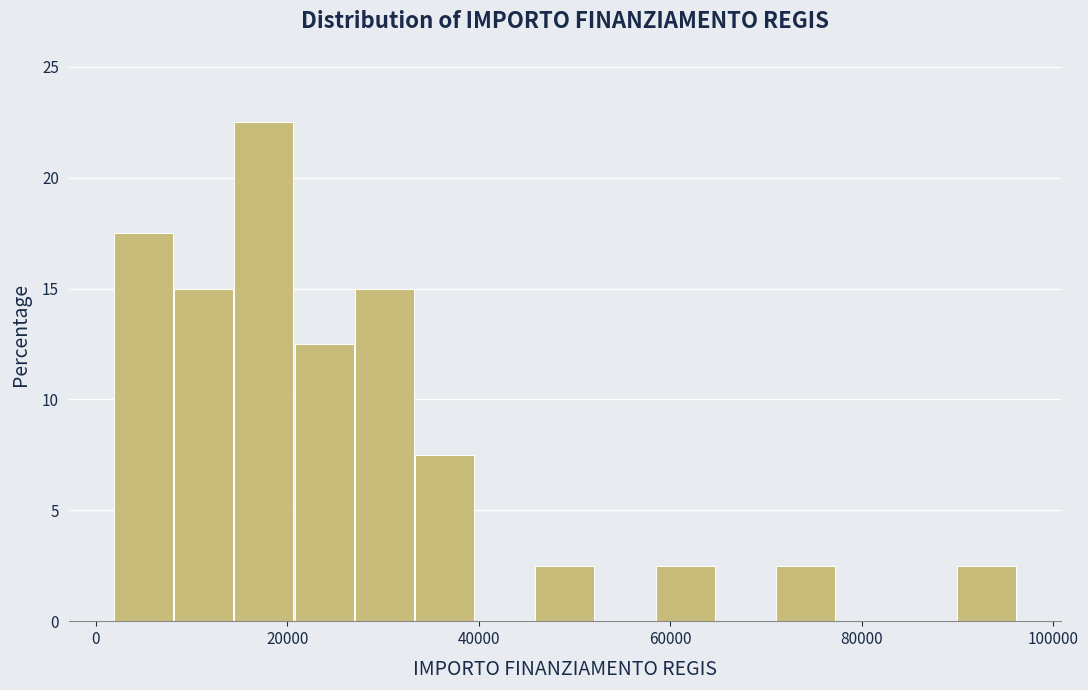

Read against the x-axis, roughly where is the centre of the tallest bar?

18000